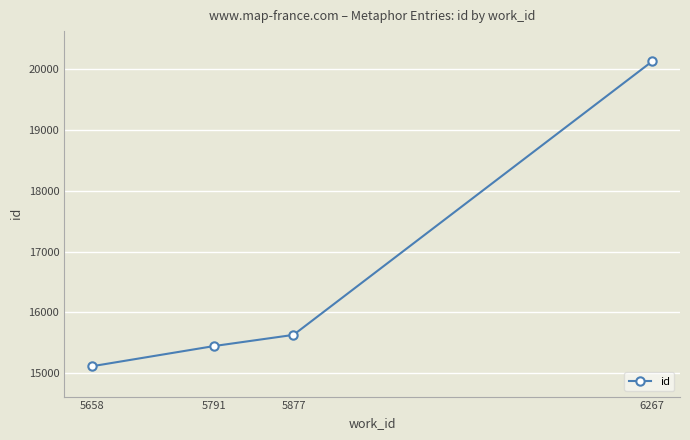

How many values are below 15630?

2